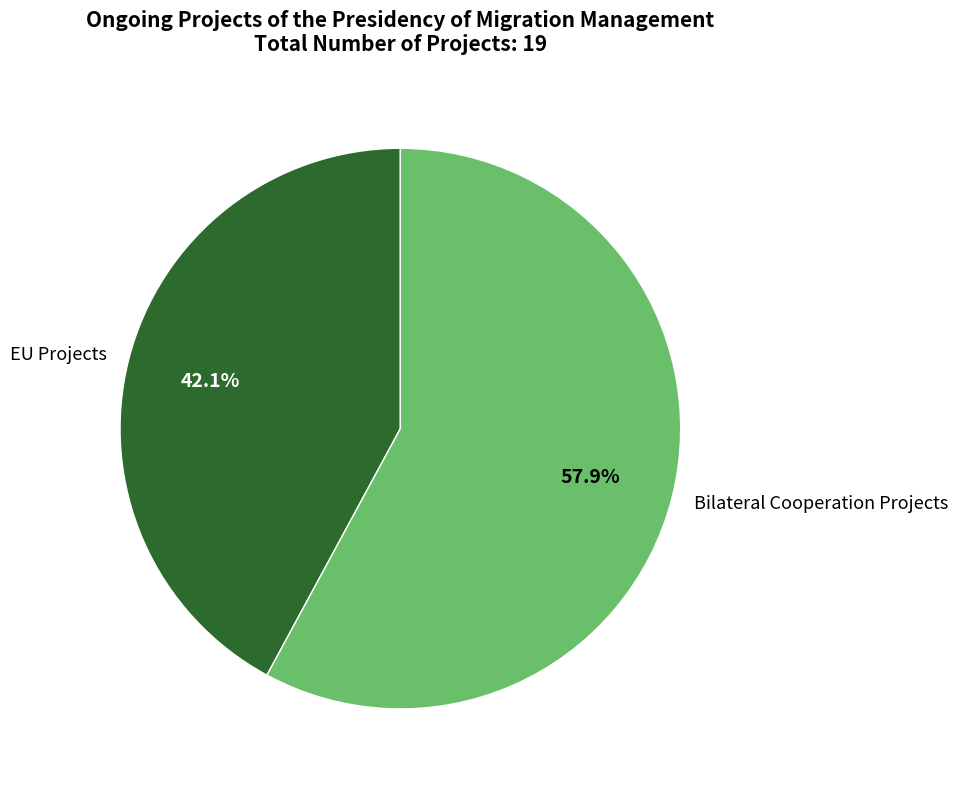

The EU Projects slice represents 27% of the pie. True or false?

False